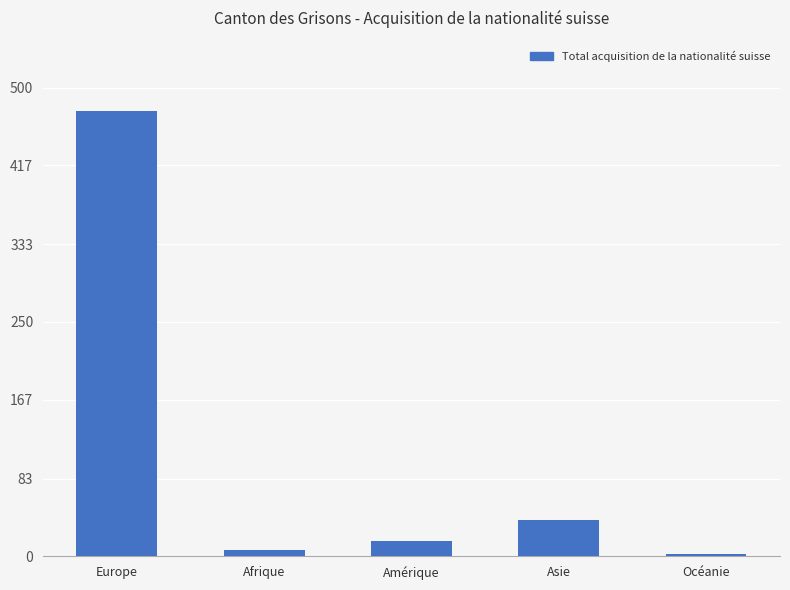

At which label is the value closest to 238?

Asie